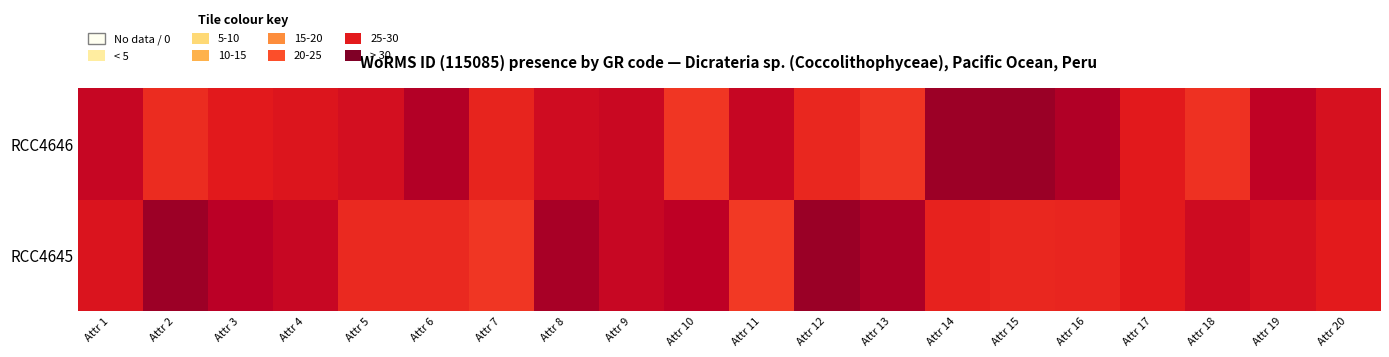

Rank the series by their average value, from highest to lowest.

RCC4645, RCC4646